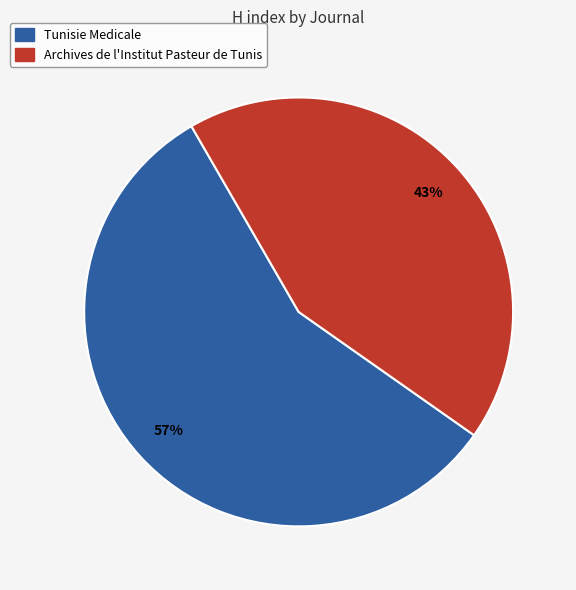

How many slices are in this pie chart?

2